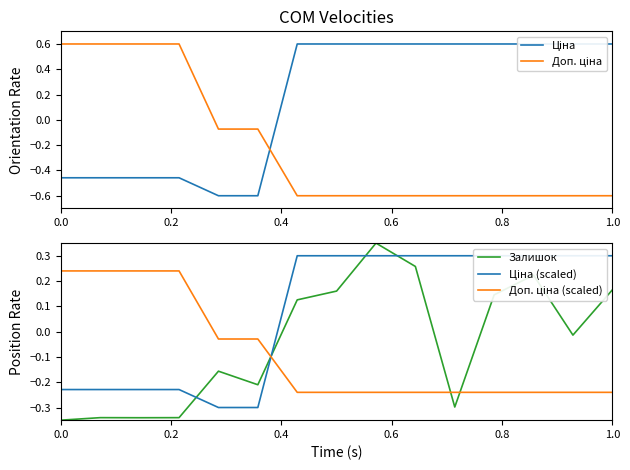

True or false: Залишок has more than 2 interior local peaks.

True